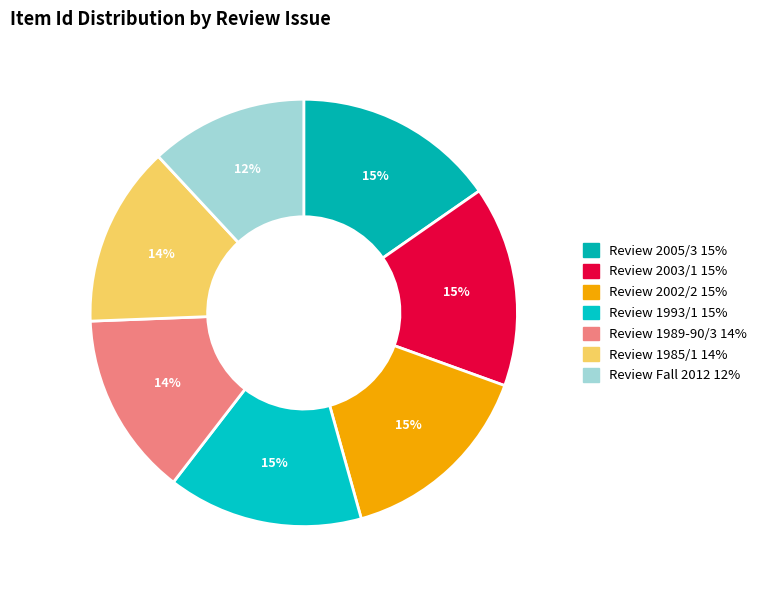

How many segments does this pie chart have?

7